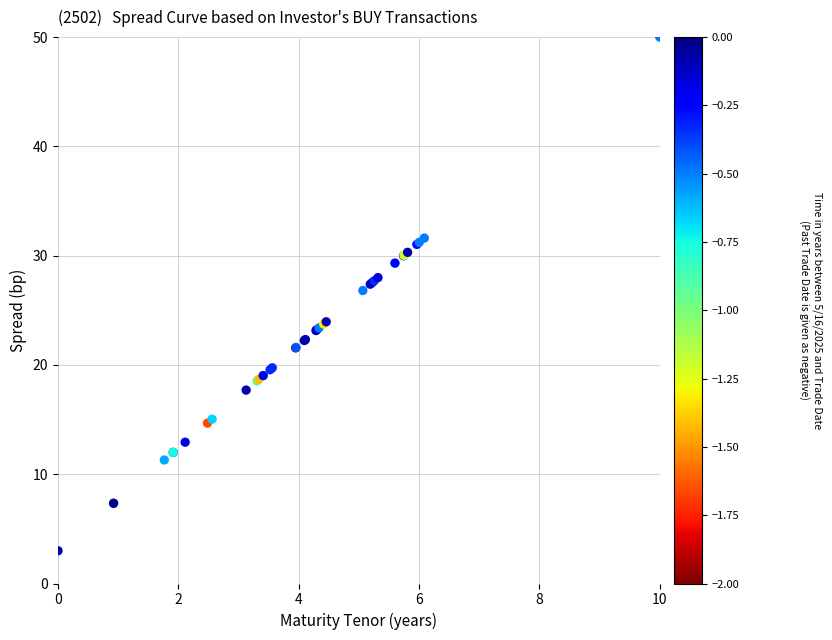

What Y value in the scatter plot is closest to 26?

26.8